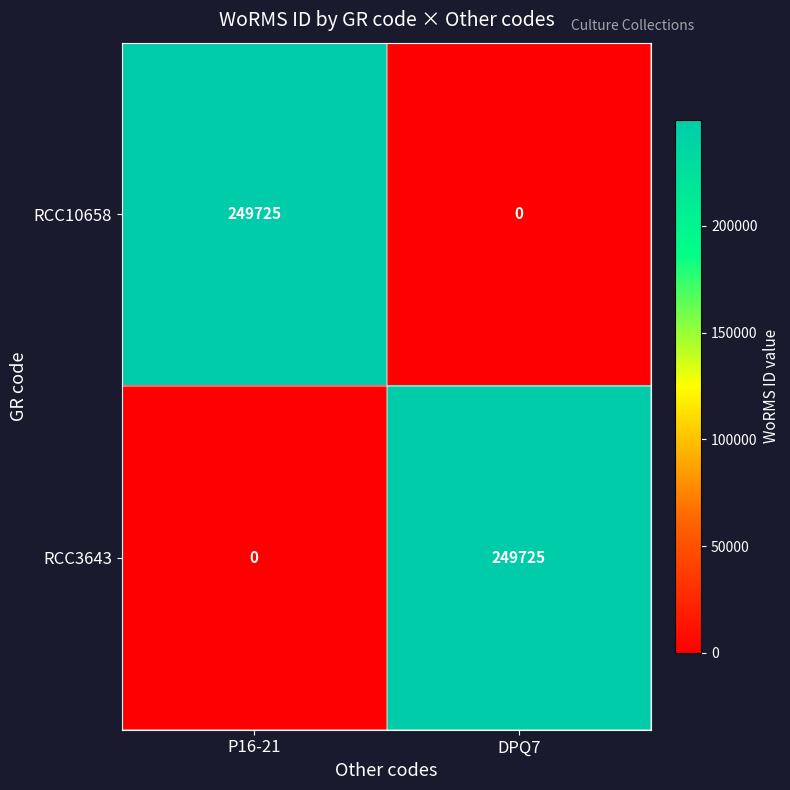

At which label is RCC10658 closest to 124862?

DPQ7